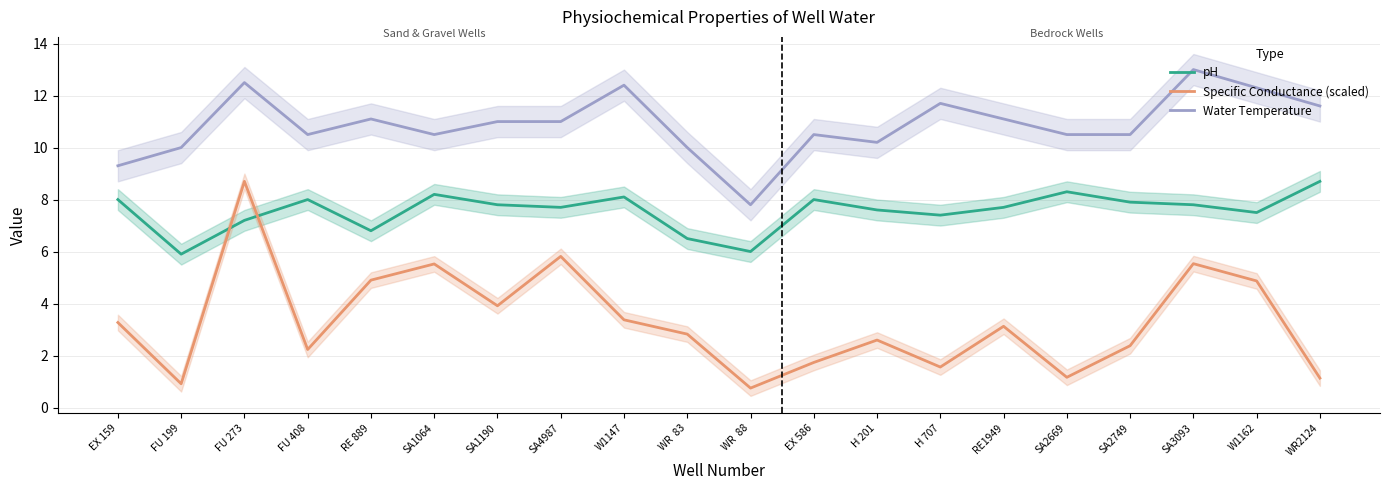

What is the difference between the highest and lowest values at EX 159?

6.0